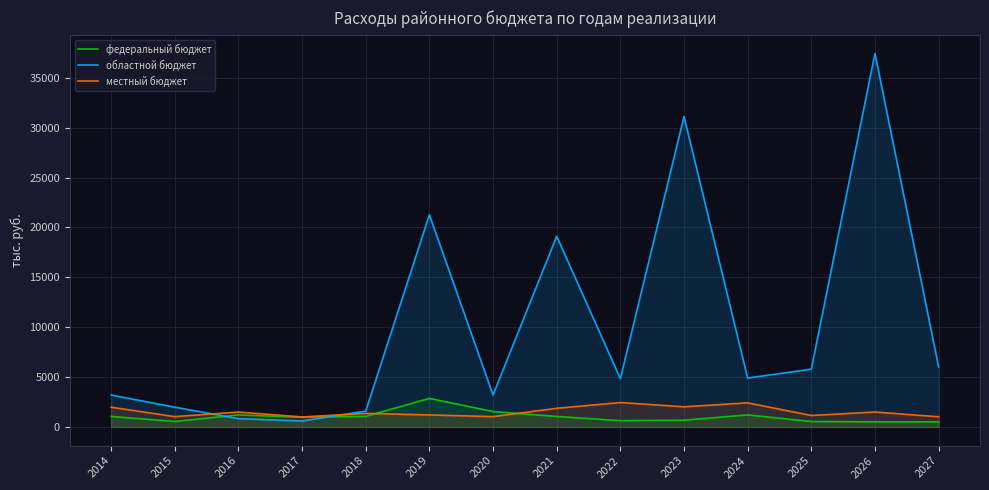

What is the value of the областной бюджет point at the 9th from the left?

4839.5